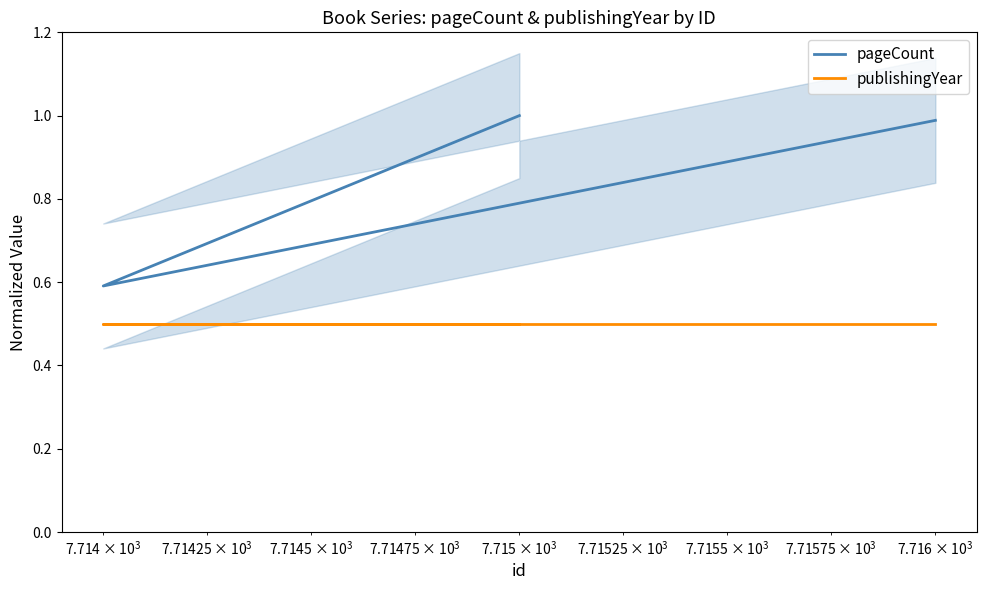

What is the value of the publishingYear point at the 3rd from the left?

0.5